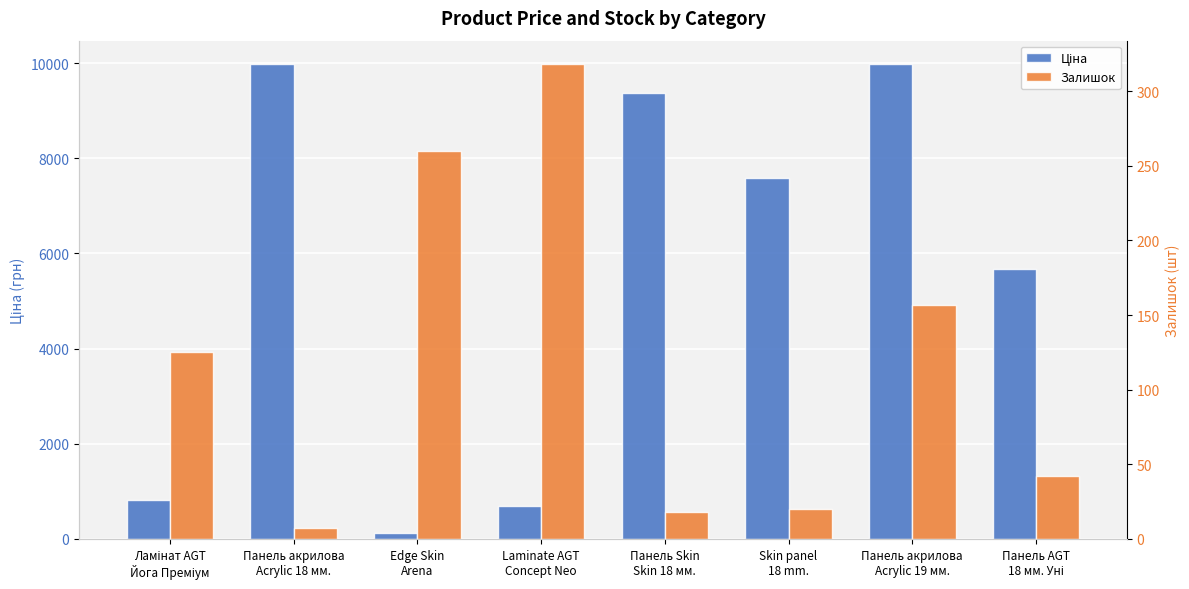

What is the difference between the maximum and minimum values in the Залишок series?

311.0